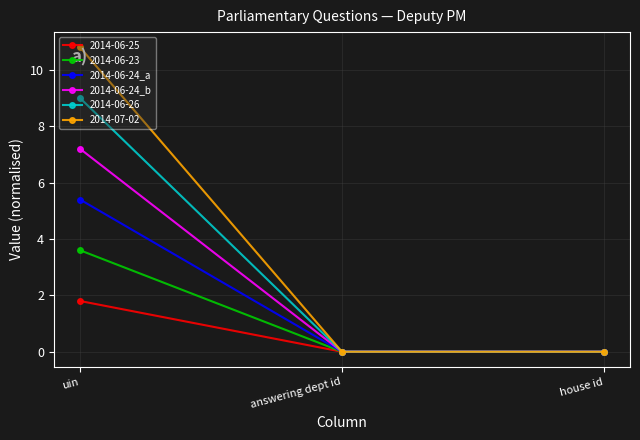

What is the total value across all series at uin?

37.8